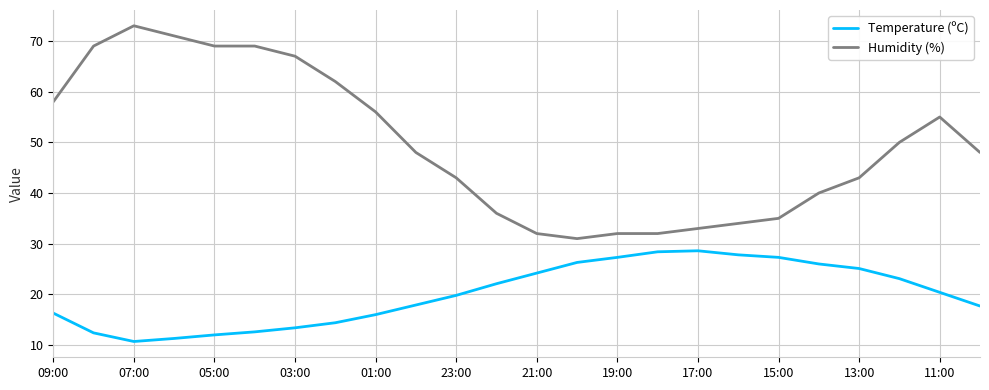

Which series has the largest total across all categories?

Humidity (%)